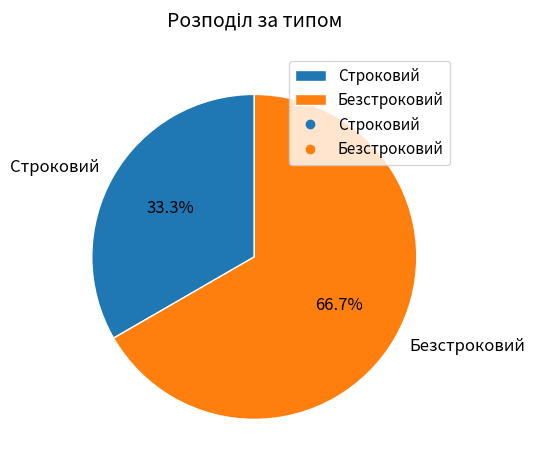

What is the total percentage of Строковий and Безстроковий?

100.0%